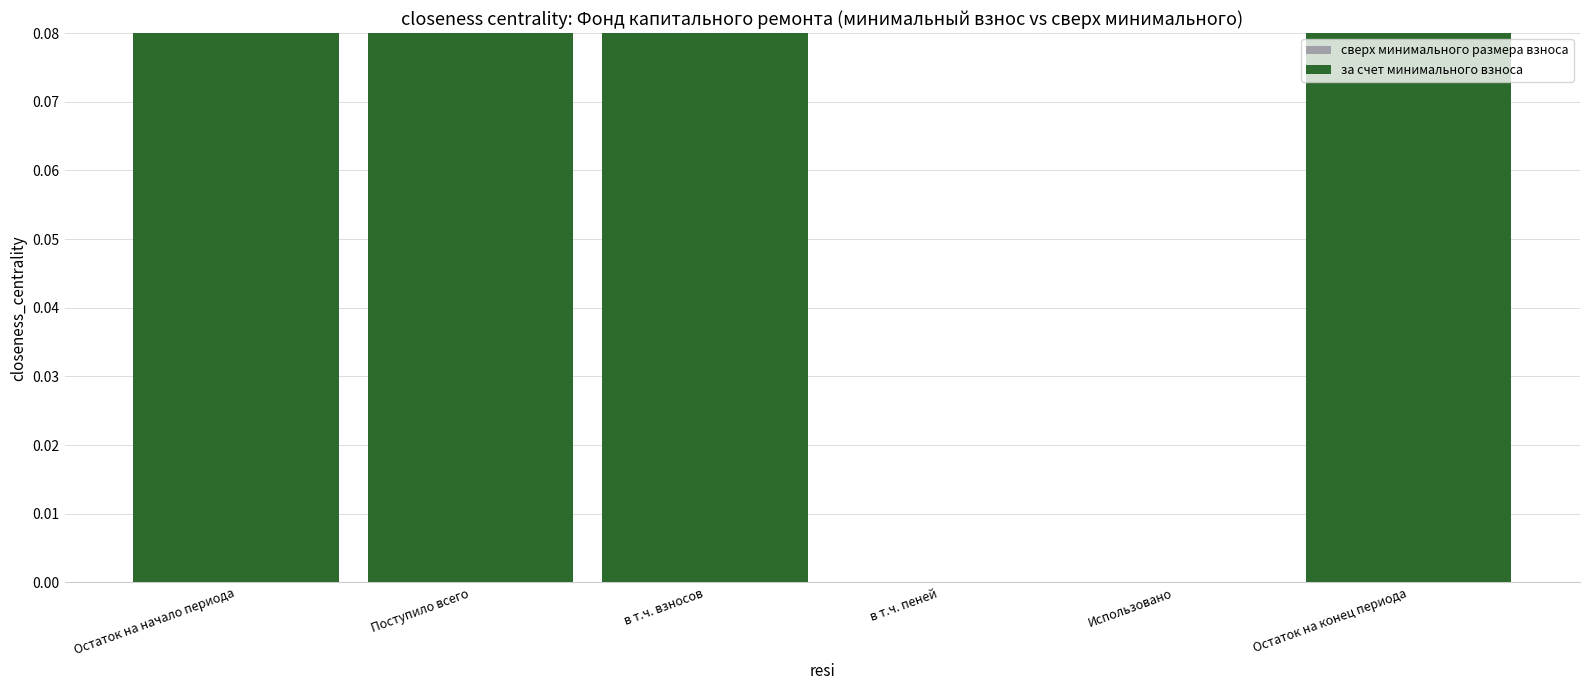

List the series in order of their overall mean, highest first.

за счет минимального взноса, сверх минимального размера взноса